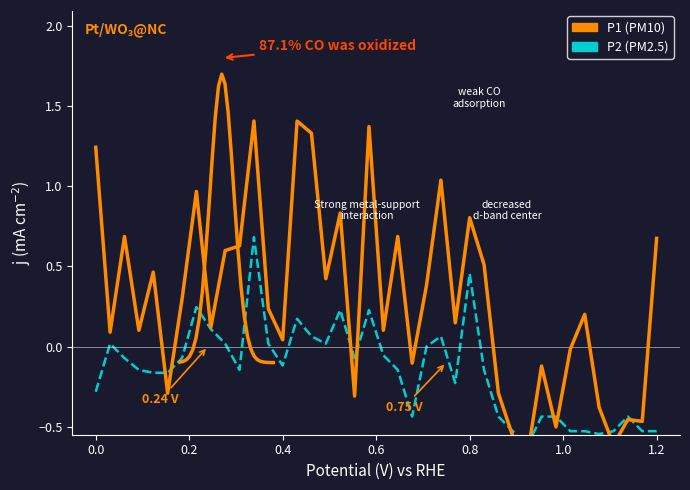

What is the difference between the maximum and minimum values in the P2 series?

1.3